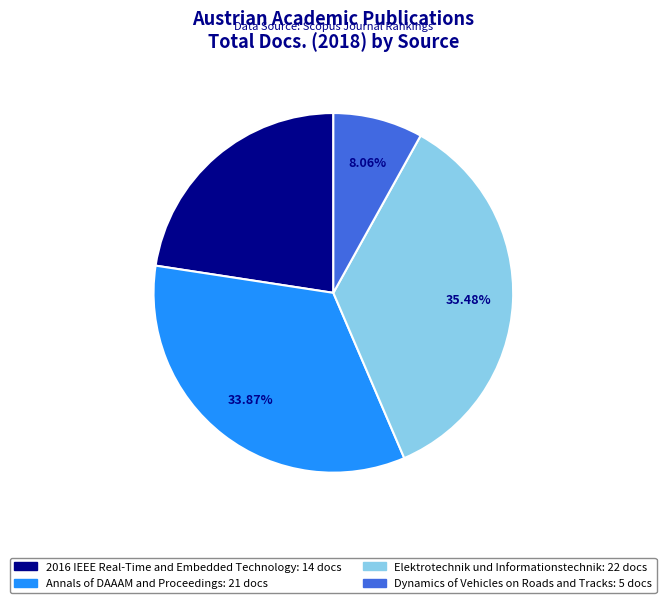

Is the sum of Annals of DAAAM and Proceedings and Elektrotechnik und Informationstechnik greater than half?

Yes